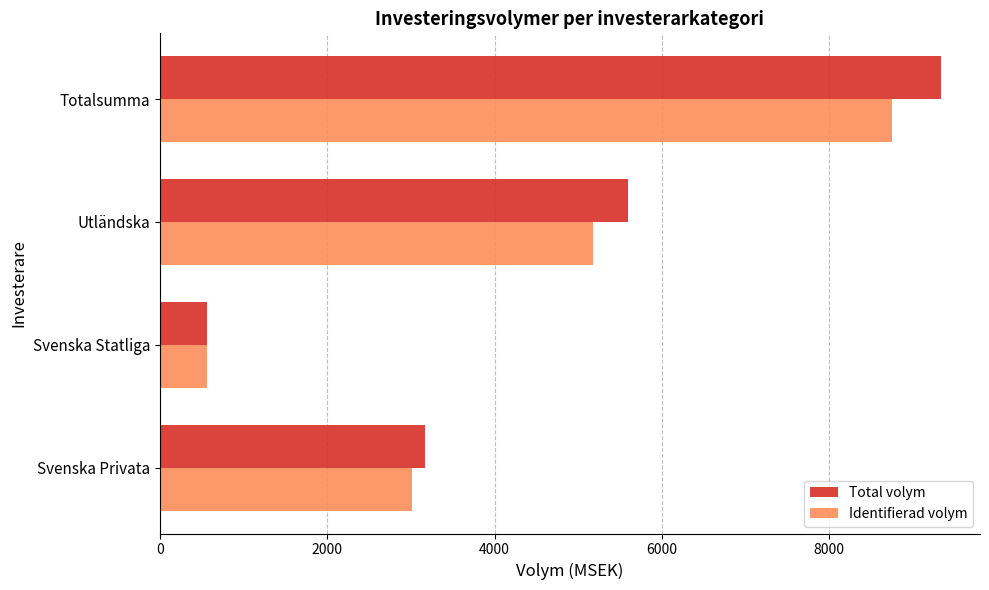

What is the sum of all Identifierad volym values?

17508.3